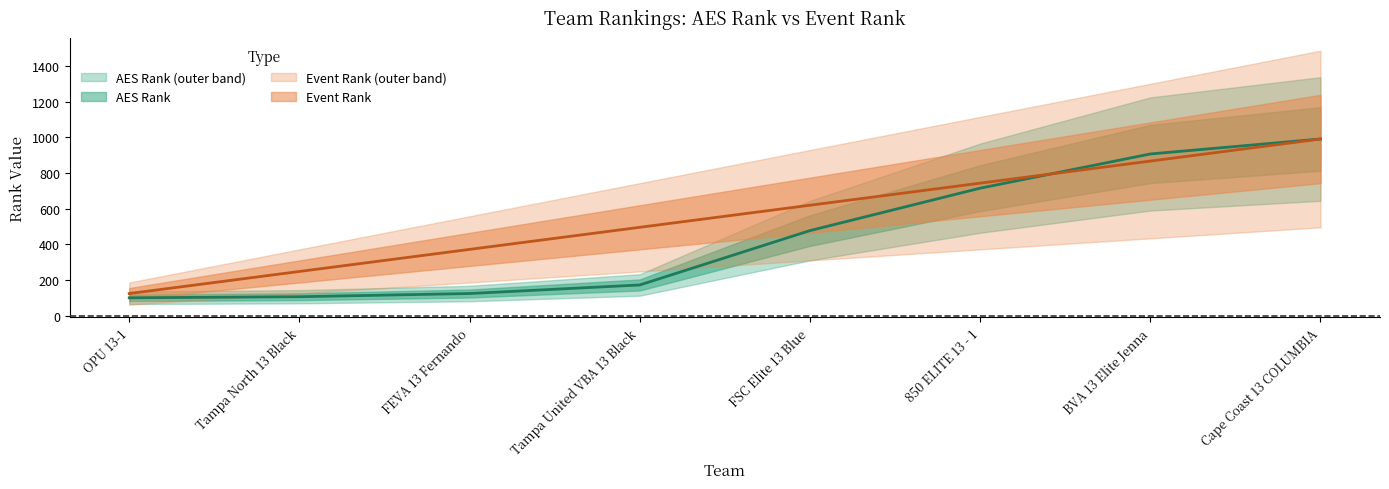

List the series in order of their overall mean, highest first.

Event Rank, AES Rank